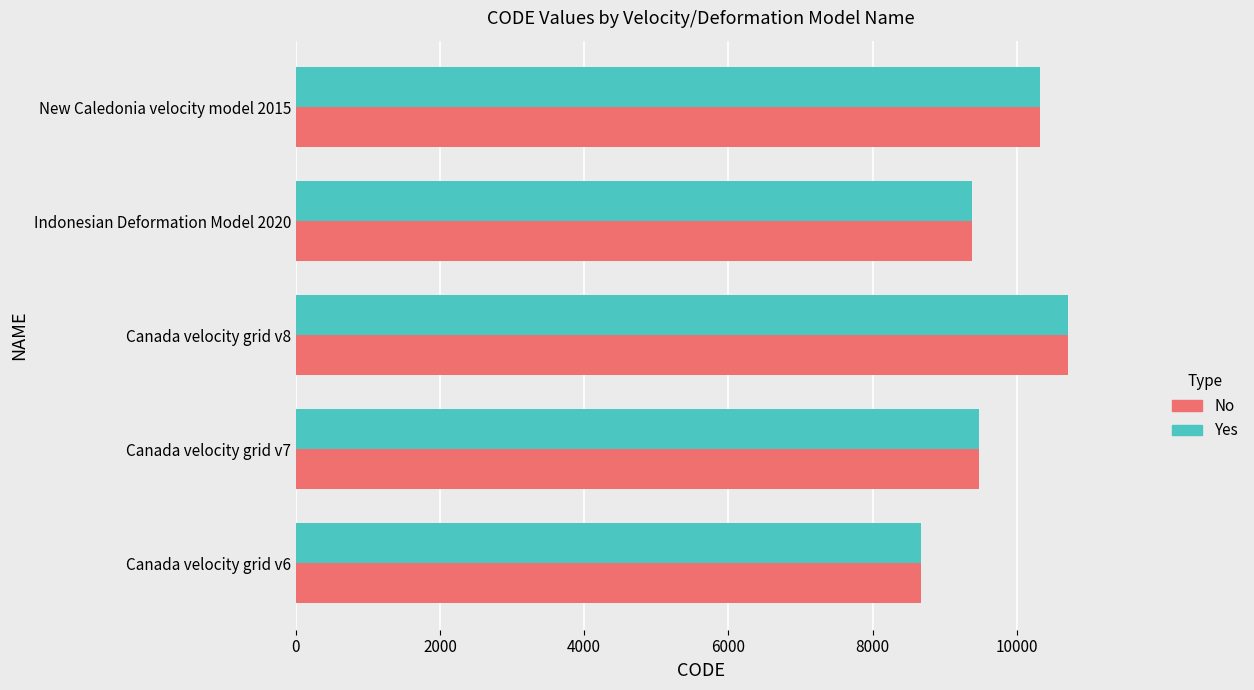

At which category is the sum across all series the highest?

Canada velocity grid v8